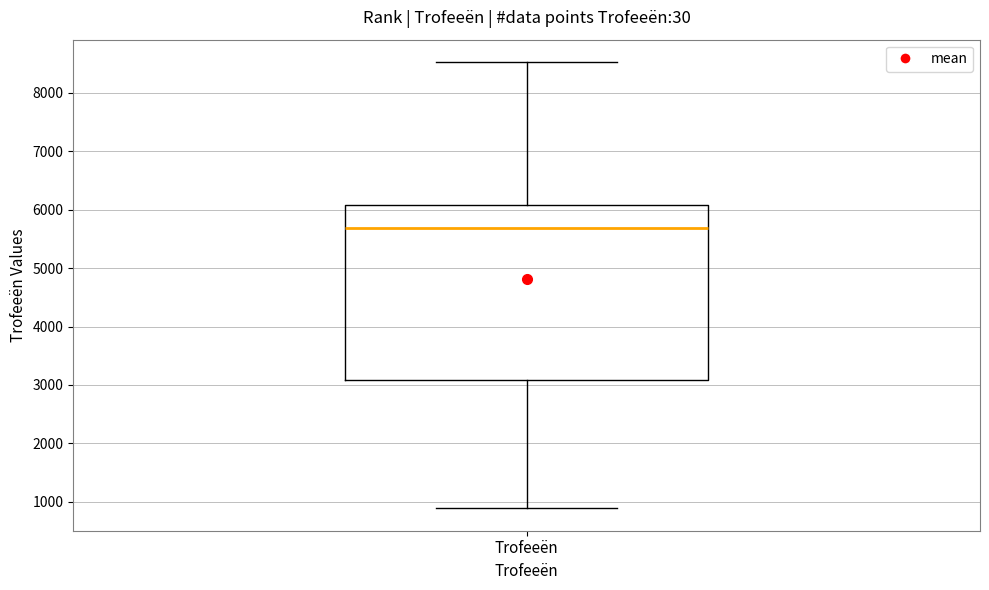

Where does the lower whisker of the box for Trofeeën end on the y-axis? The values are not printed on the chart, so give them approximately, as read against the axis.

900